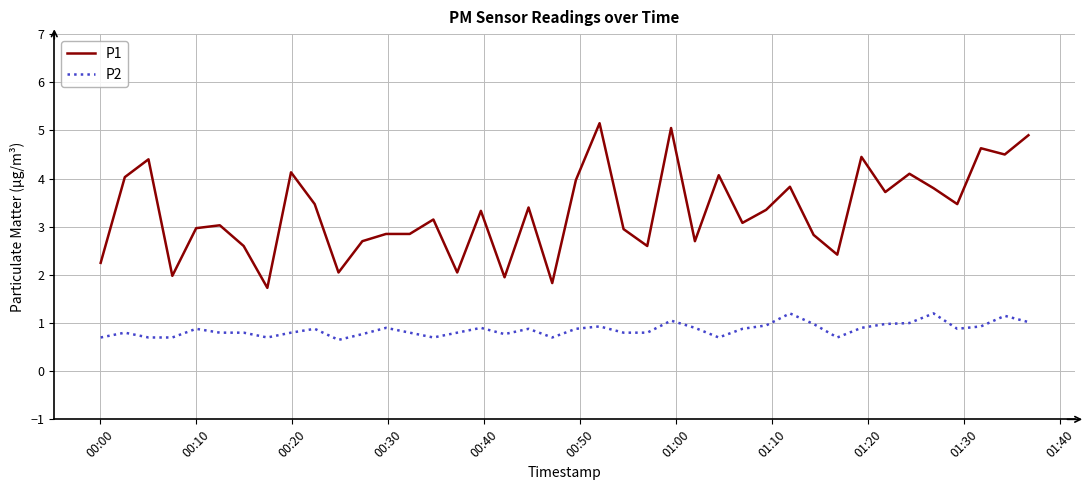

What is the difference between the maximum and minimum values in the P1 series?

3.4